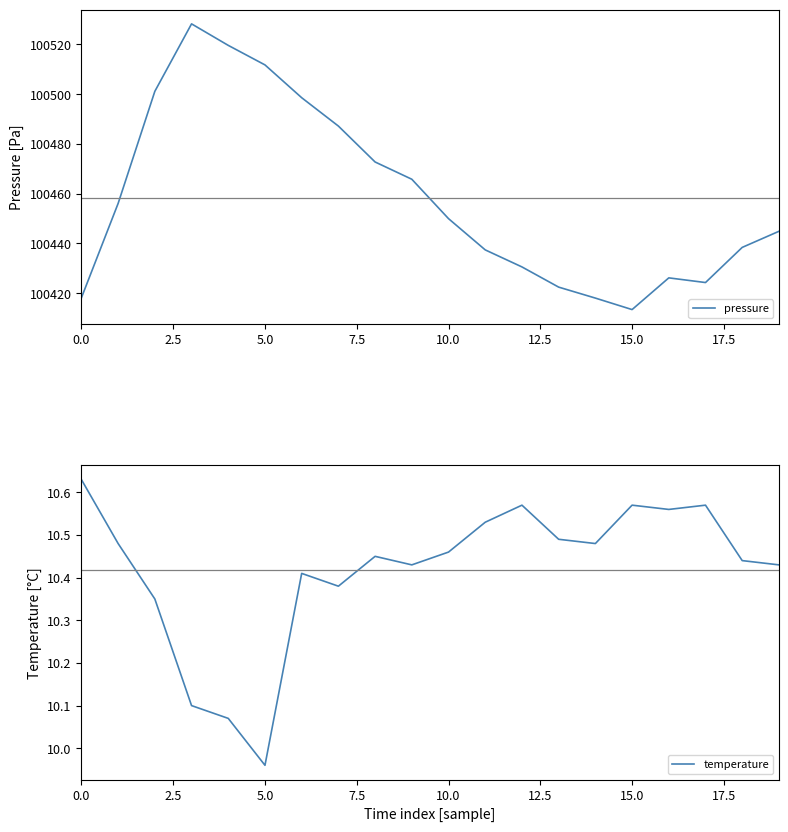

Is this an area chart (filled region under the line)?

No